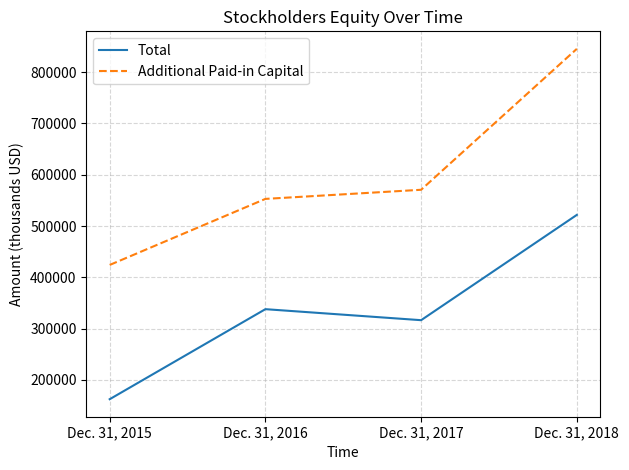

What is the minimum value for Total?

162432